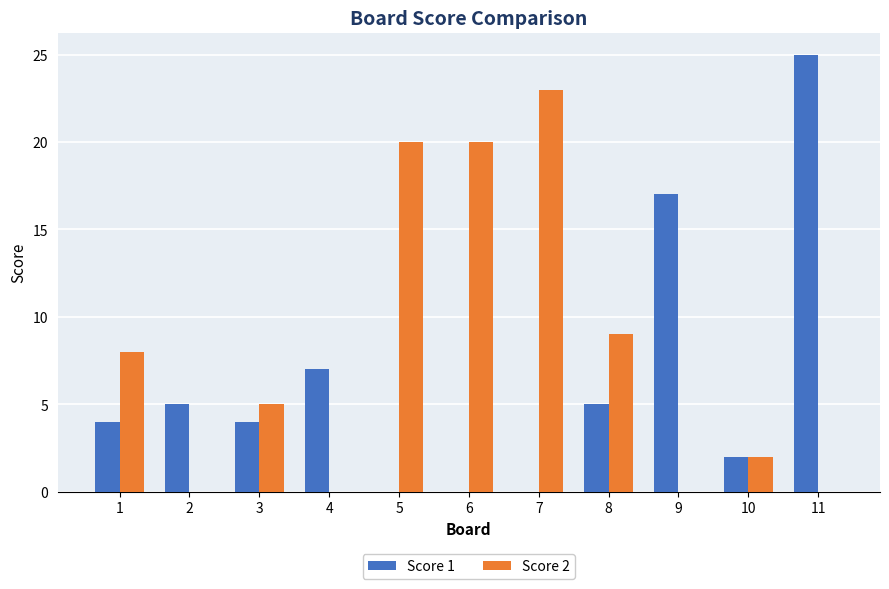

Count the number of categories in the chart.

11